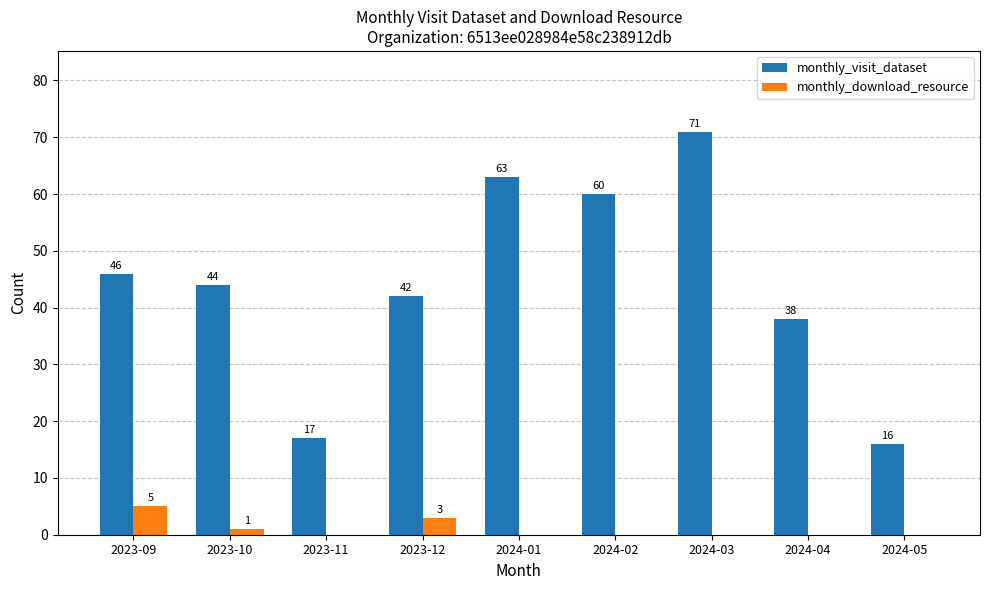

Reading left to right, transcribe all the data shown in this chart.

monthly_visit_dataset: 46	44	17	42	63	60	71	38	16
monthly_download_resource: 5	1	0	3	0	0	0	0	0